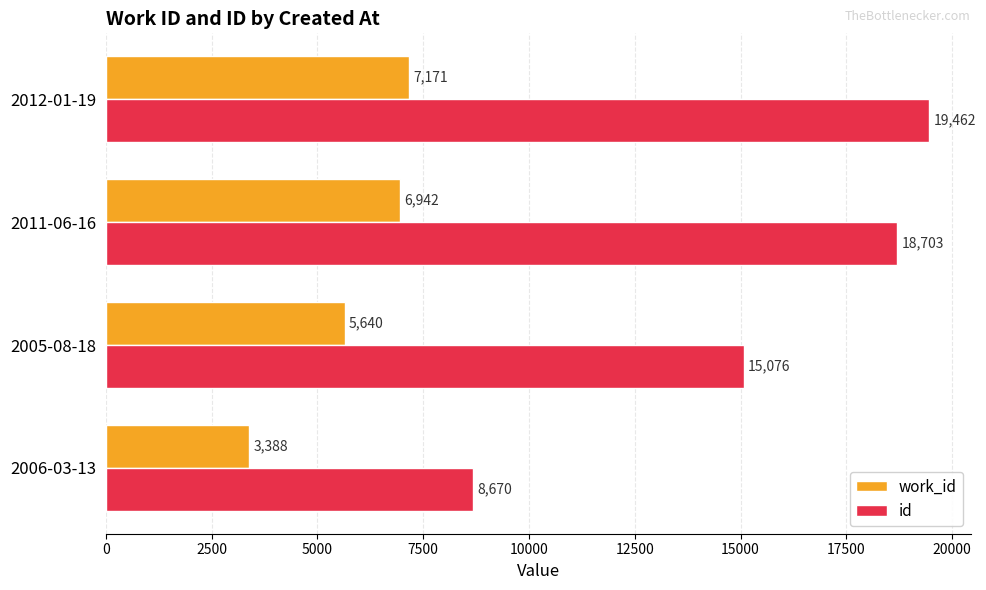

Which series changed the most between 2006-03-13 and 2012-01-19?

id